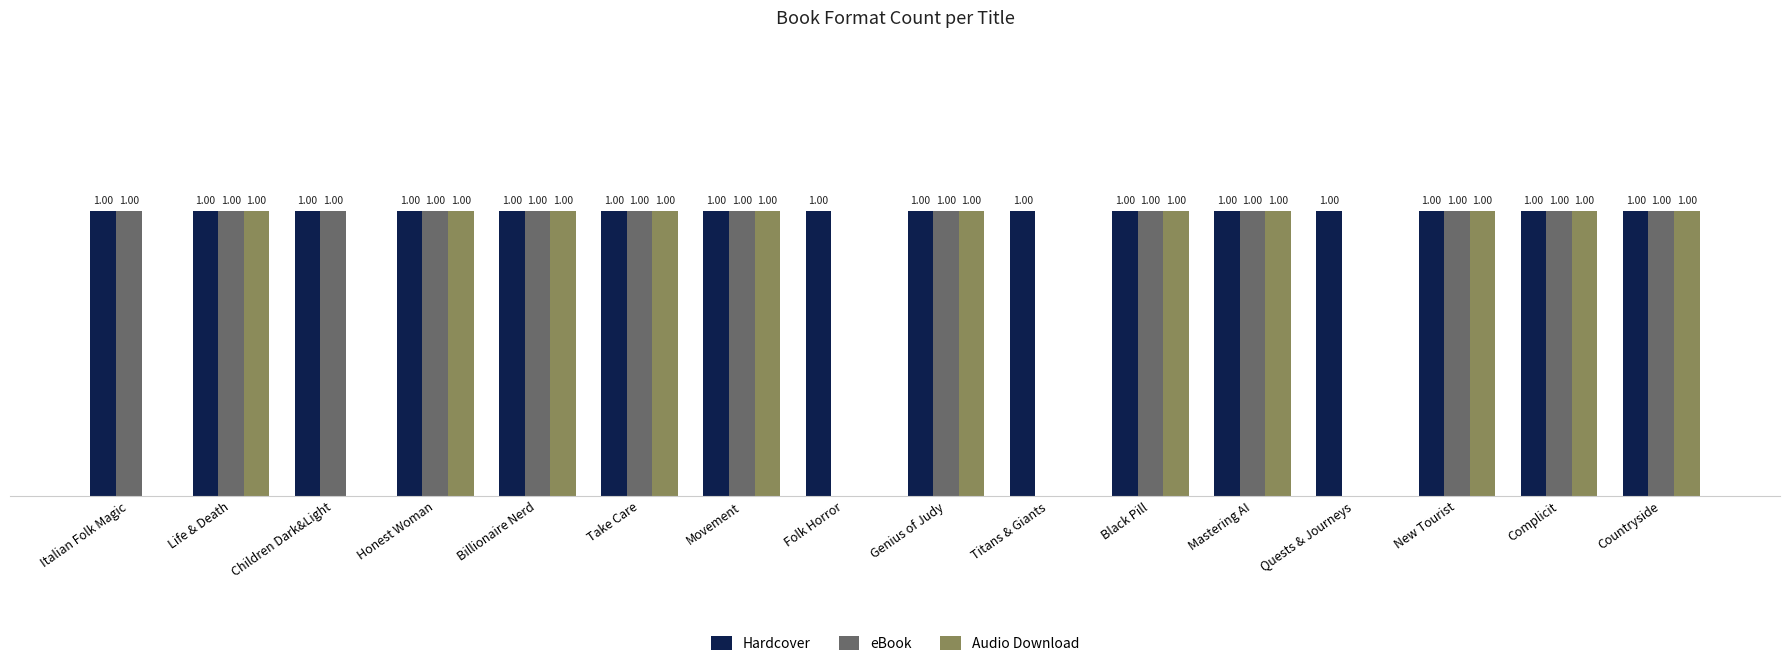

Is the value of Audio Download at Children Dark&Light greater than the value of Hardcover at Mastering AI?

No